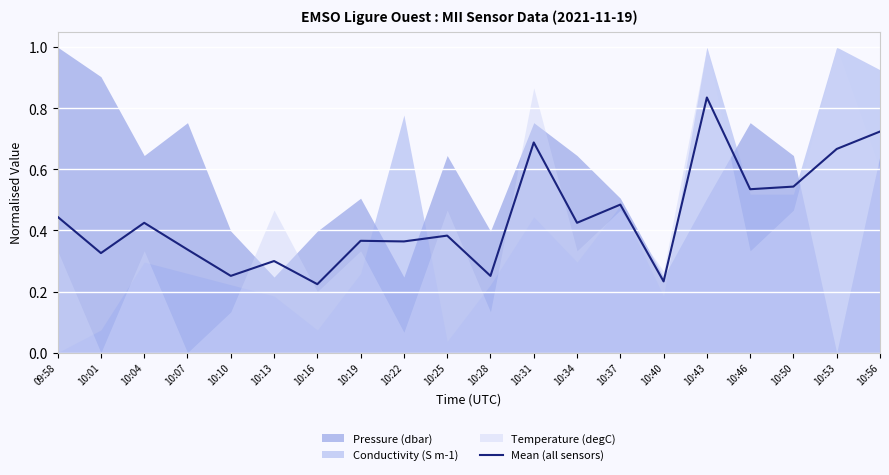

List the labels in order of value, smallest first.

10:16, 10:40, 10:10, 10:28, 10:13, 10:01, 10:07, 10:22, 10:19, 10:25, 10:04, 10:34, 09:58, 10:37, 10:46, 10:50, 10:53, 10:31, 10:56, 10:43